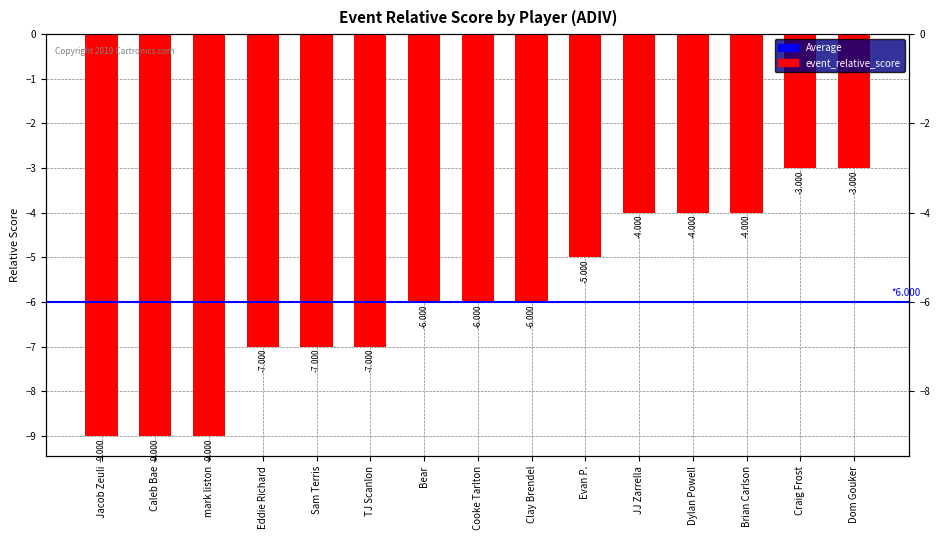

What is the difference between the maximum and minimum values?

6